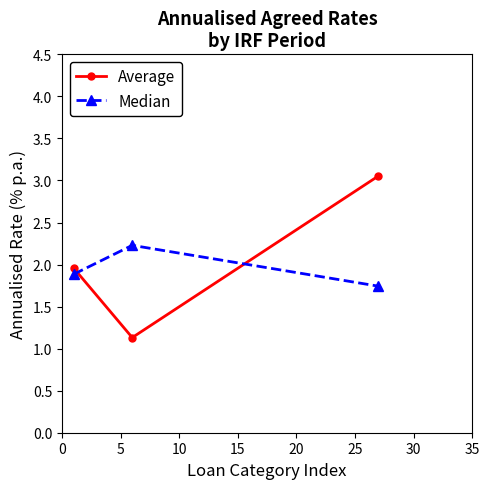

What is the lowest value of the Median series?

1.7